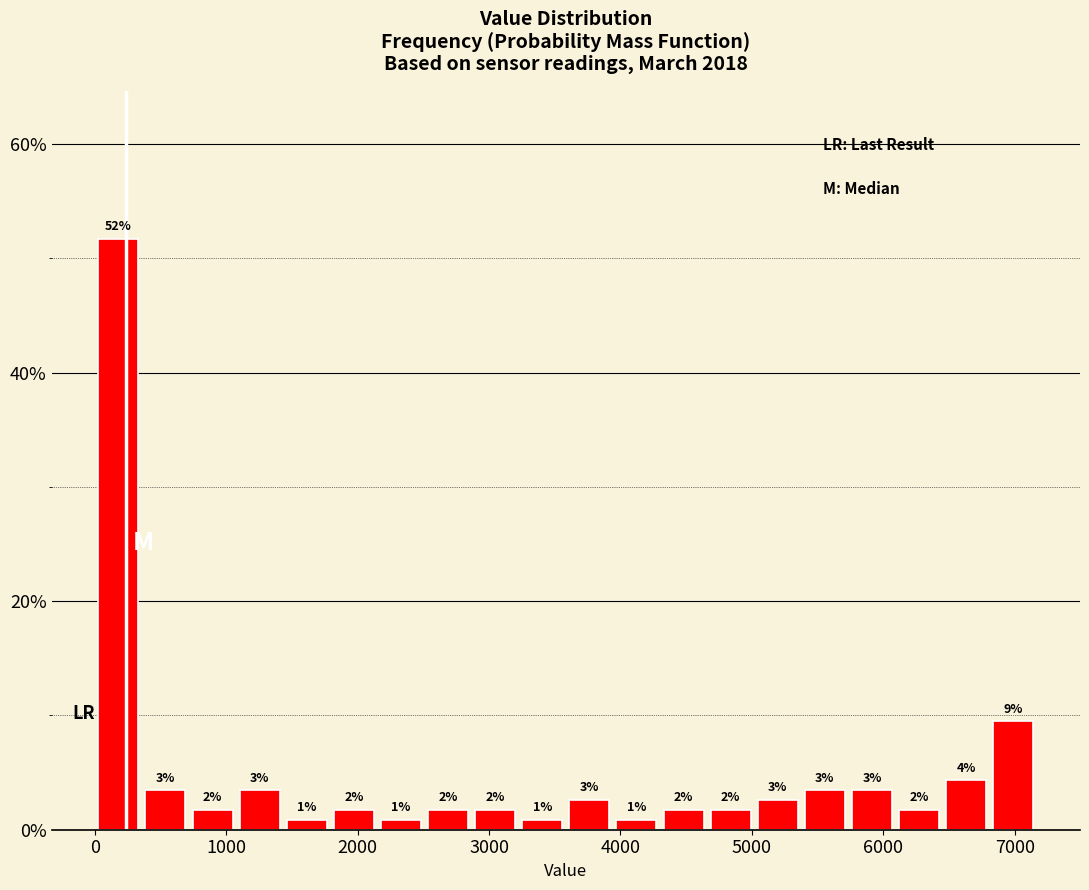

Read against the x-axis, roughly where is the centre of the tallest bar?

200